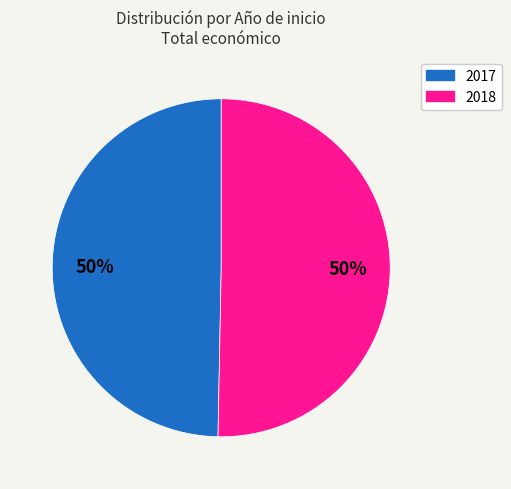

To the nearest percent, what is the average slice percentage?

50%